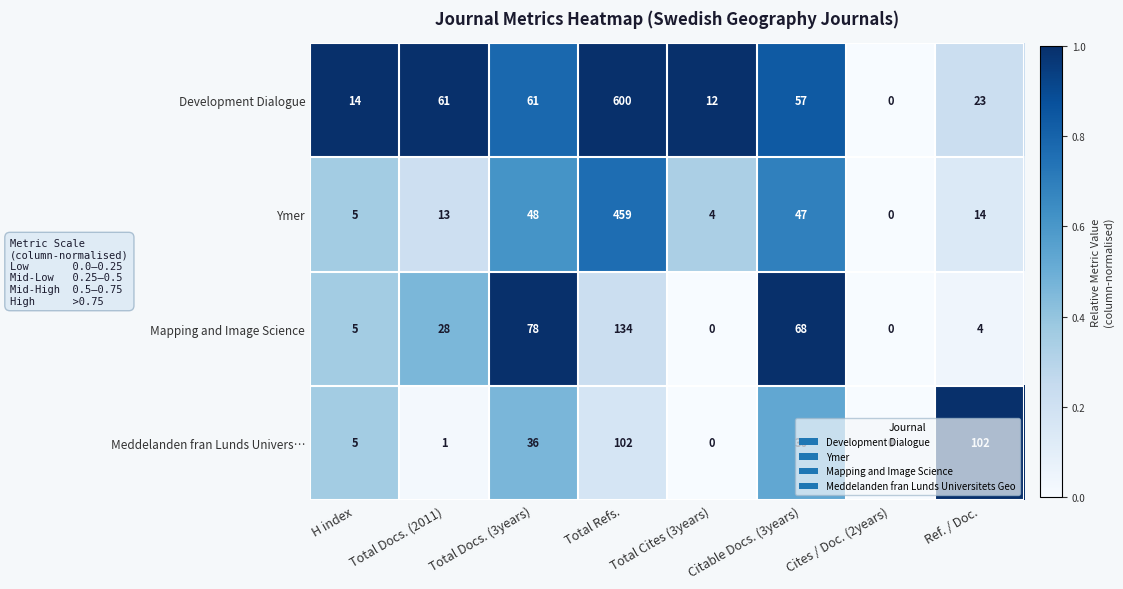

Which series has the largest total across all categories?

Development Dialogue